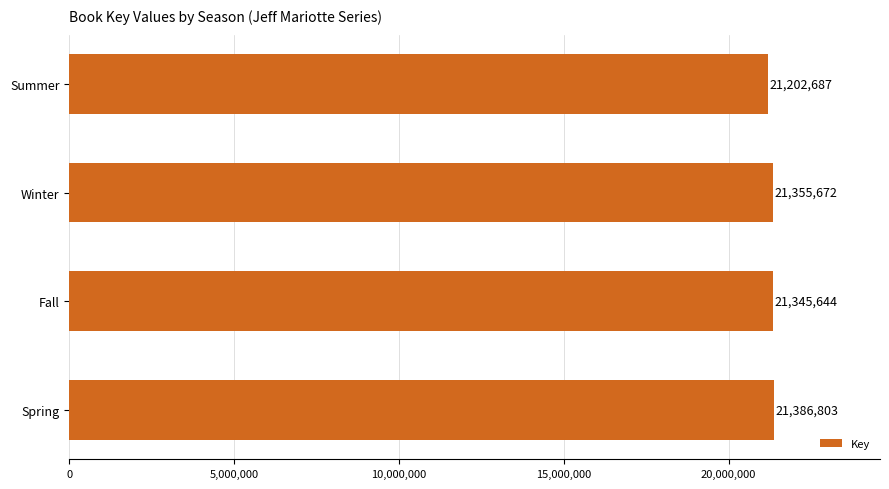

What is the maximum value shown in the chart?

21386803